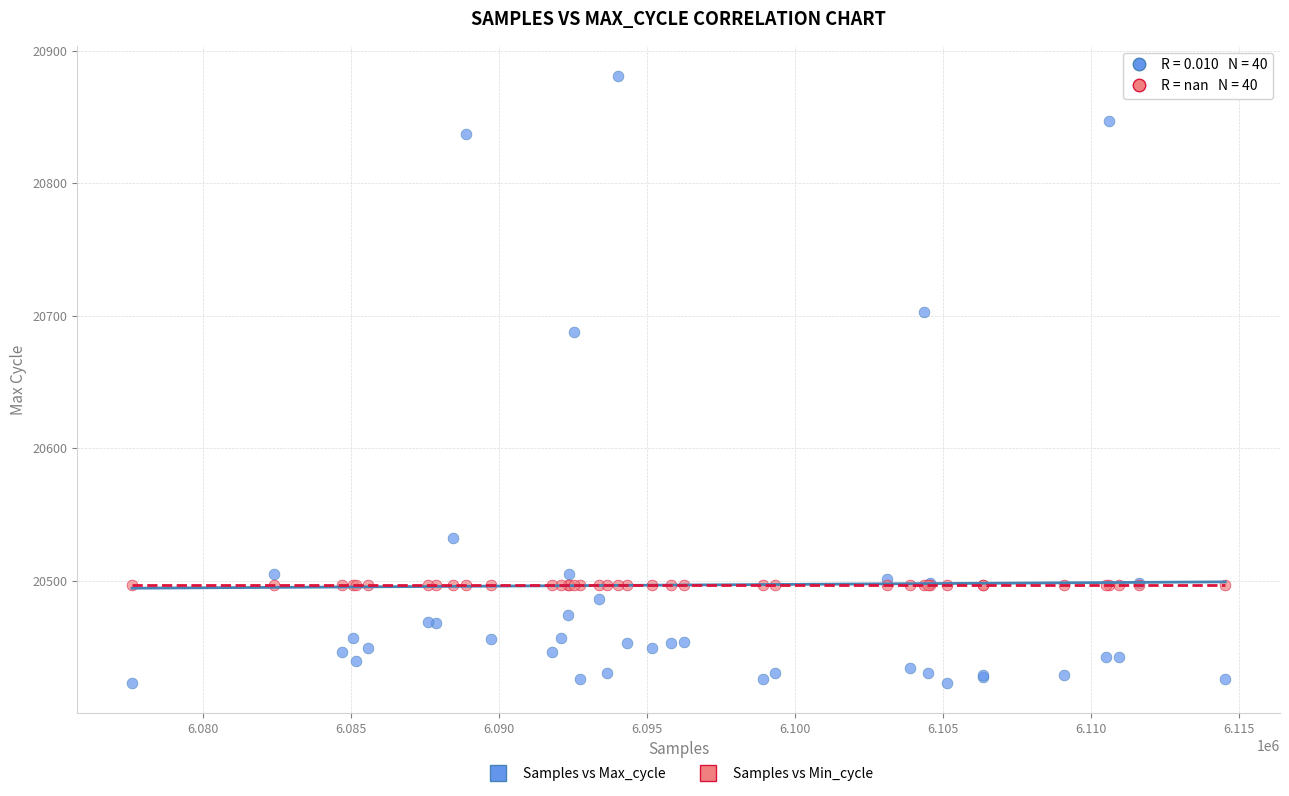

Which series contains the highest Y value?

Samples vs Max_cycle